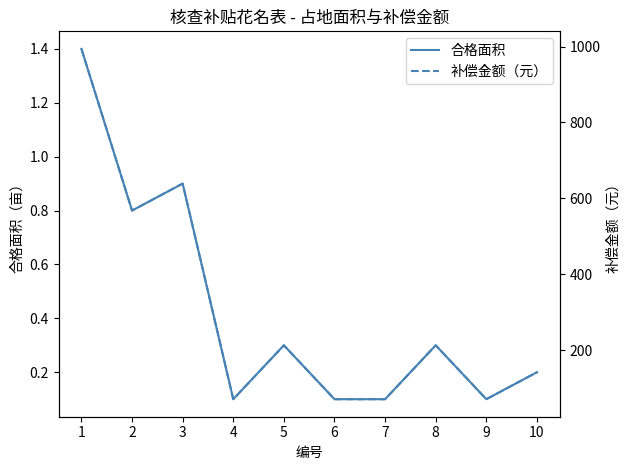

What are all the series names shown in the legend?

合格面积, 补偿金额（元）